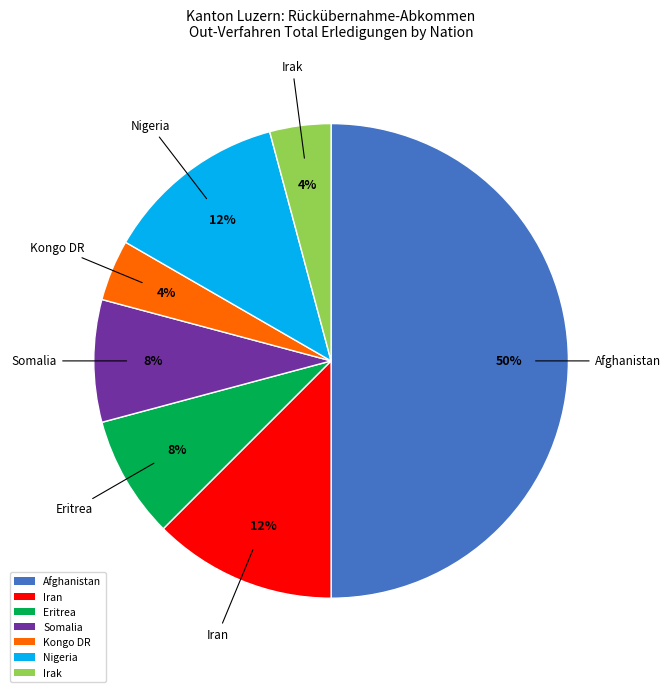

To the nearest percent, what percentage of the pie is Kongo DR?

4%